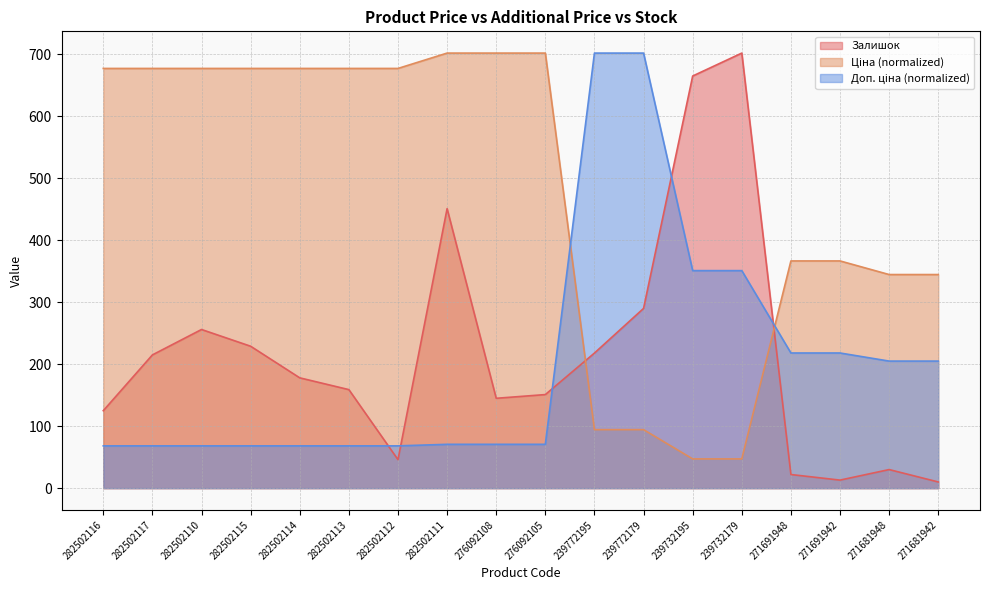

What is the total value across all series at 282502113?

904.5